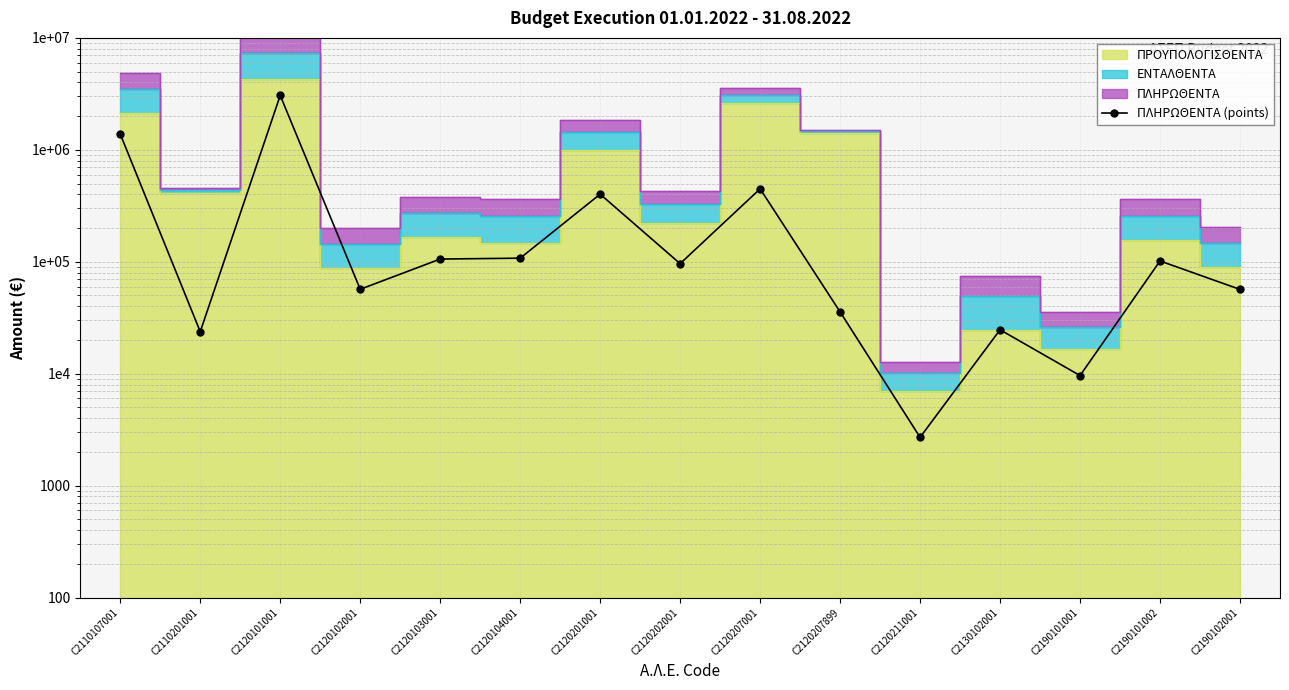

List the labels in order of value, smallest first.

C2120211001, C2190101001, C2110201001, C2130102001, C2120207899, C2190102001, C2120102001, C2120202001, C2190101002, C2120103001, C2120104001, C2120201001, C2120207001, C2110107001, C2120101001